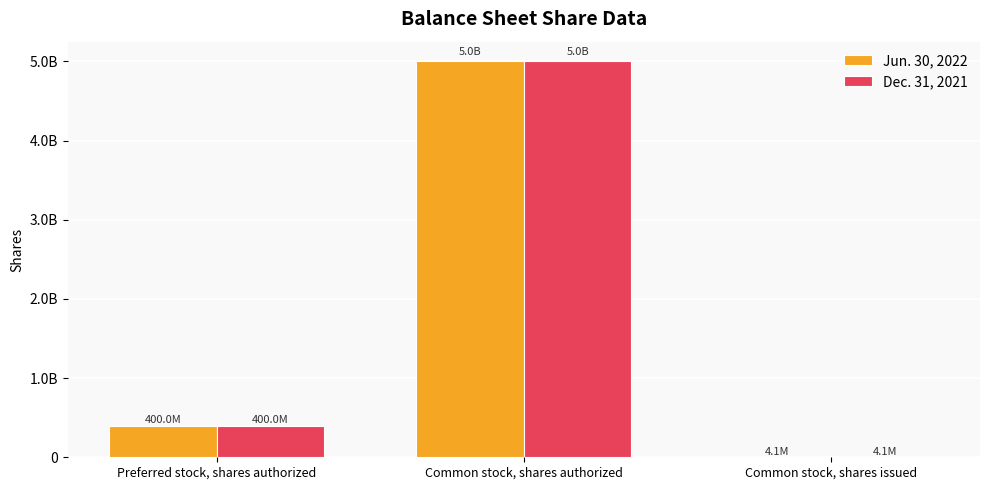

Does the chart contain stacked bars?

No